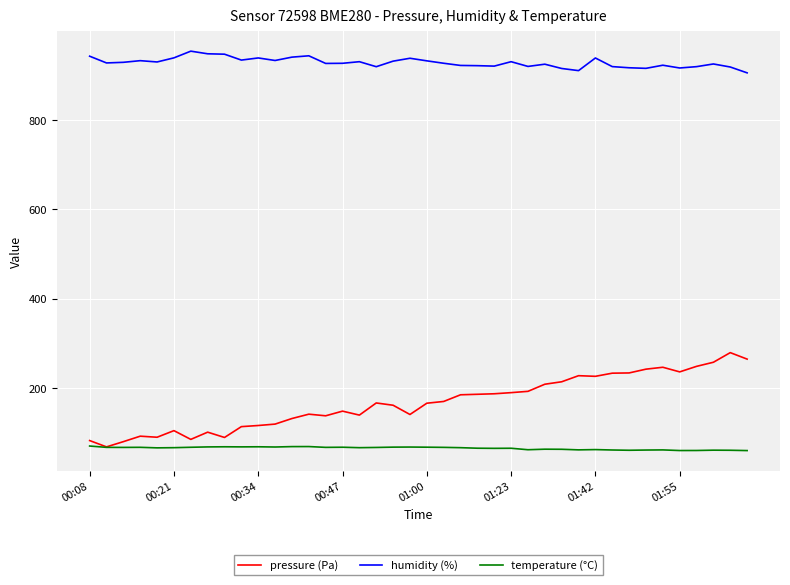

What is the maximum value for humidity (%)?

954.2